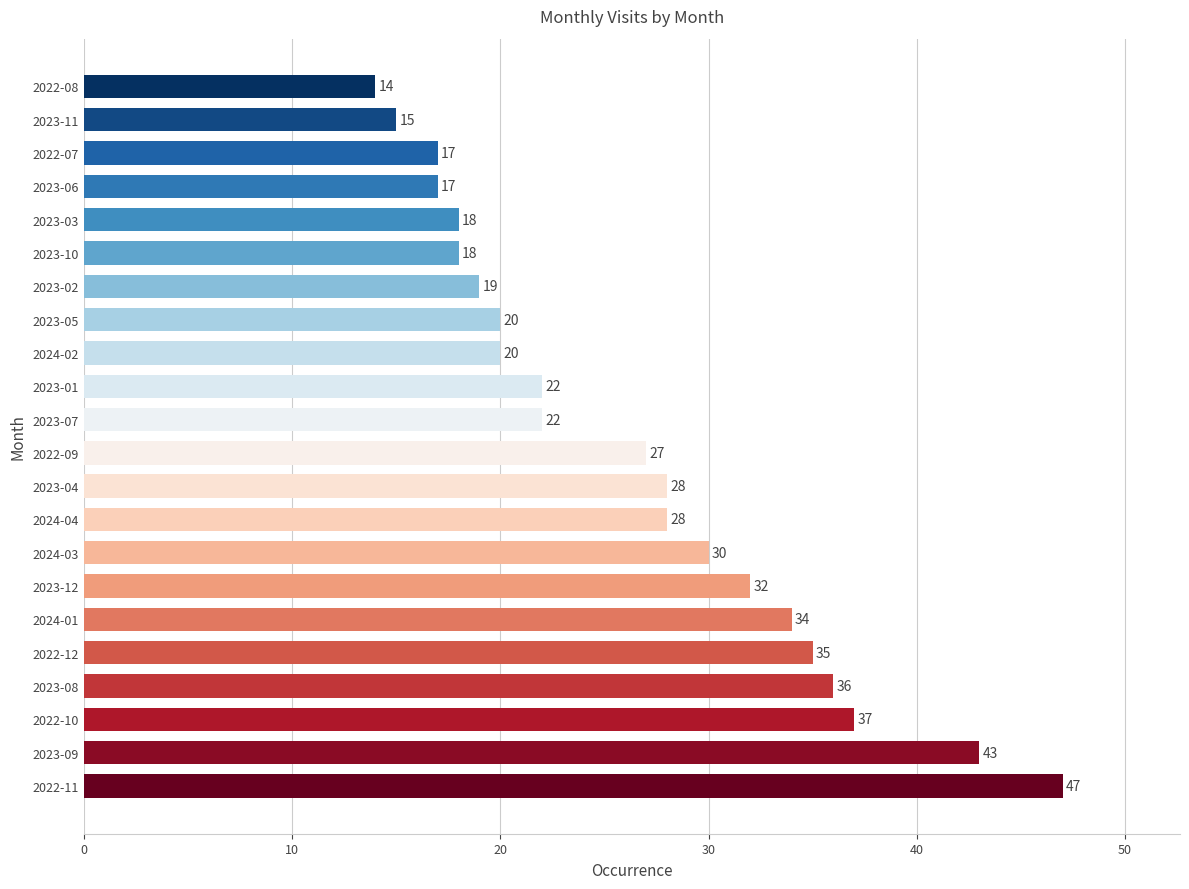

Which has a higher value, 2023-10 or 2023-05?

2023-05